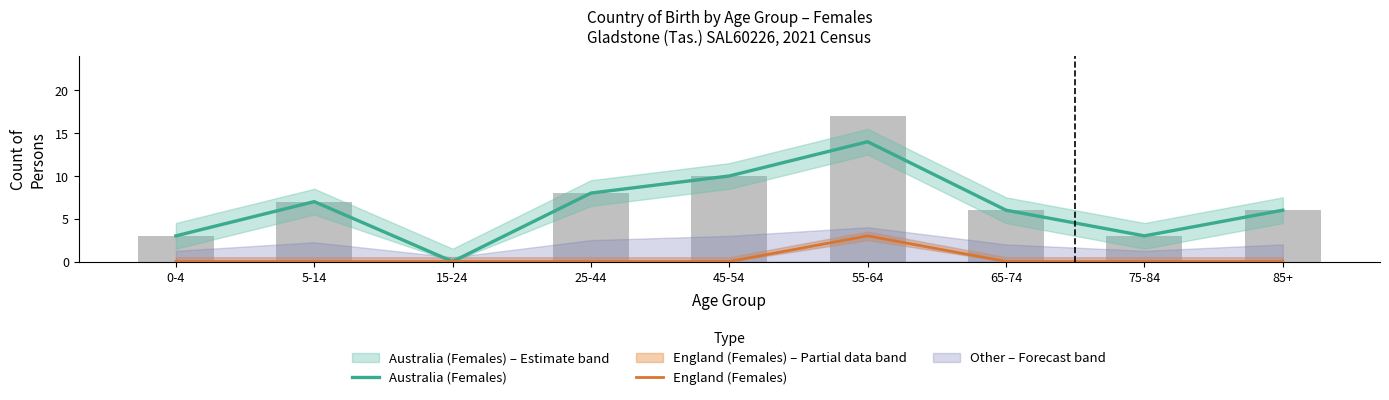

Reading right to left, transcribe all the data shown in this chart.

Australia (Females): 6	3	6	14	10	8	0	7	3
England (Females): 0	0	0	3	0	0	0	0	0